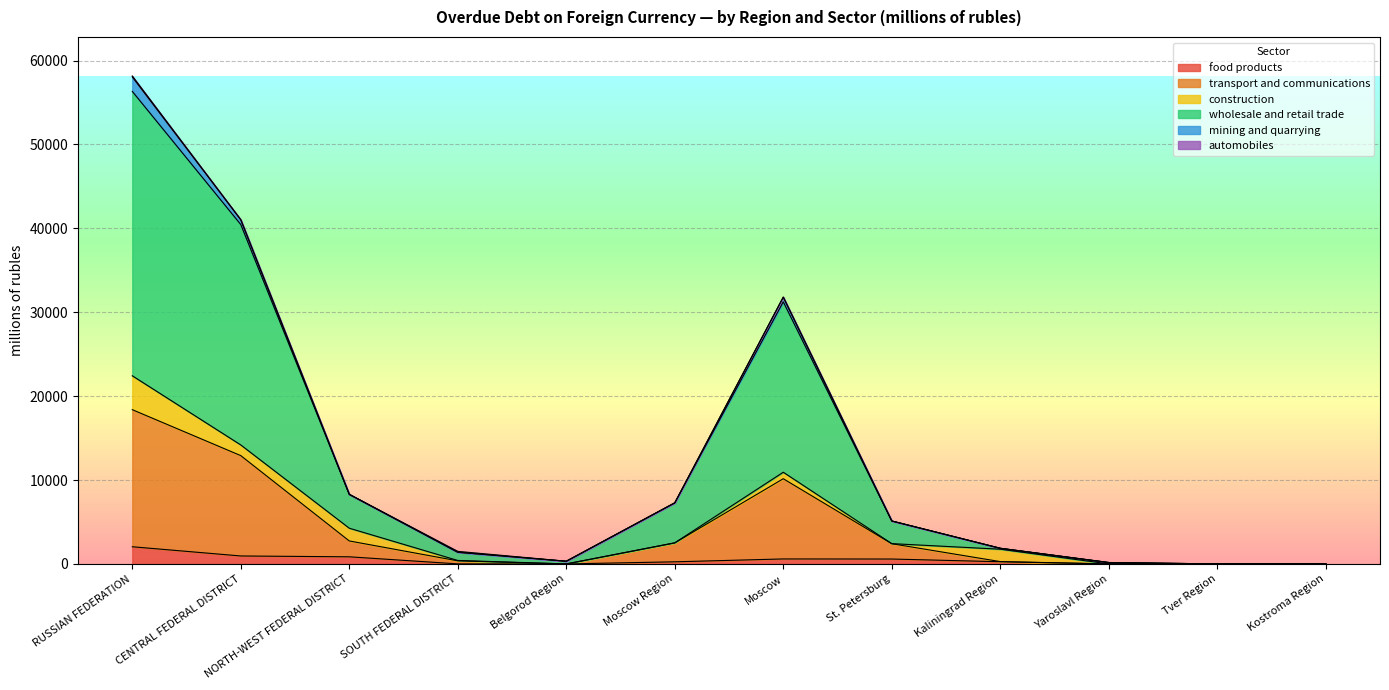

At Kostroma Region, list the series in order from smallest to largest.

food products, transport and communications, wholesale and retail trade